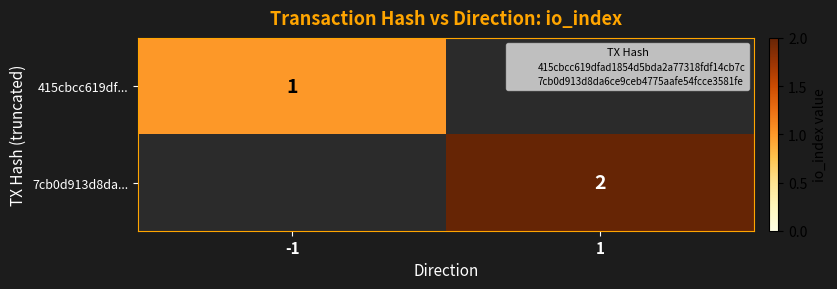

True or false: 7cb0d913d8da... has a value of 2 at 1.

True